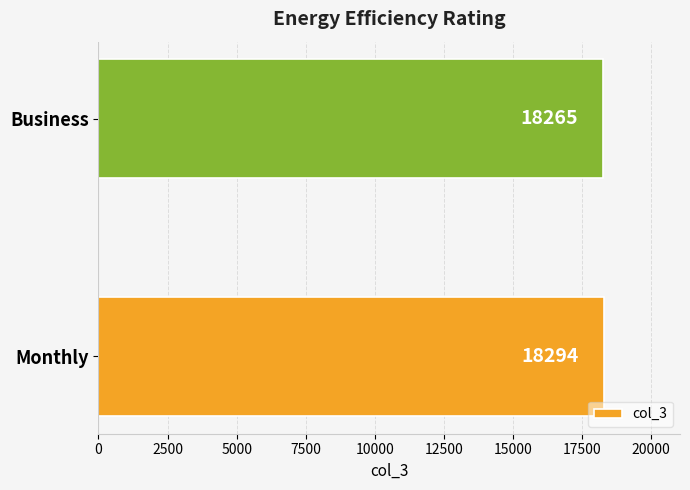

How many bars are there in total?

2